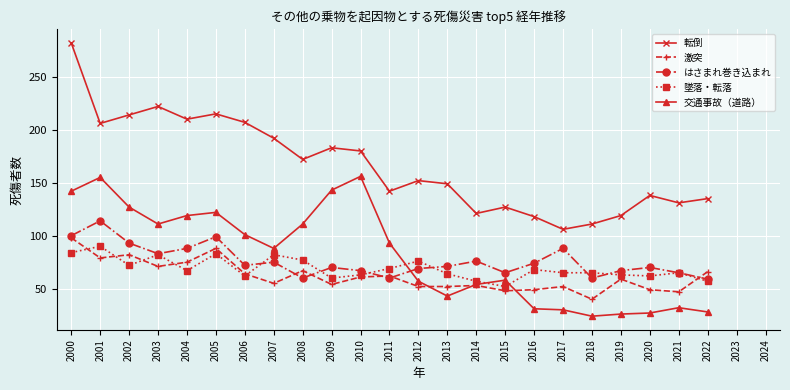

What is the difference between the 激突 values at 2020 and 2022?

17